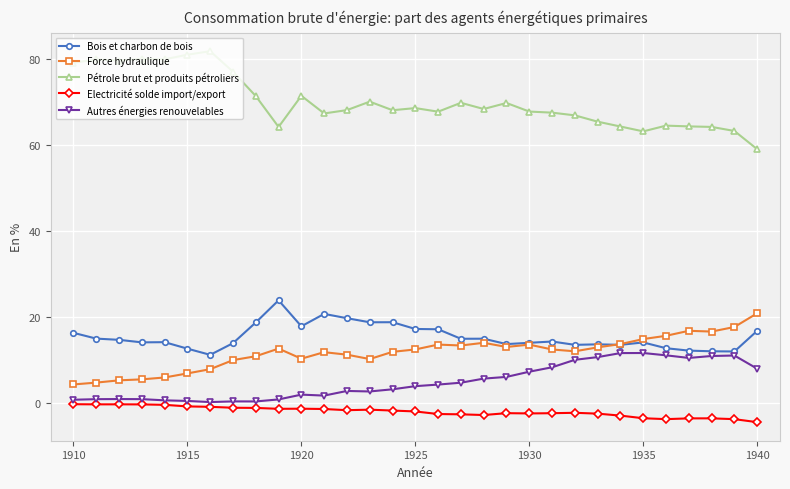

What is the minimum value for Electricité solde import/export?

-4.5